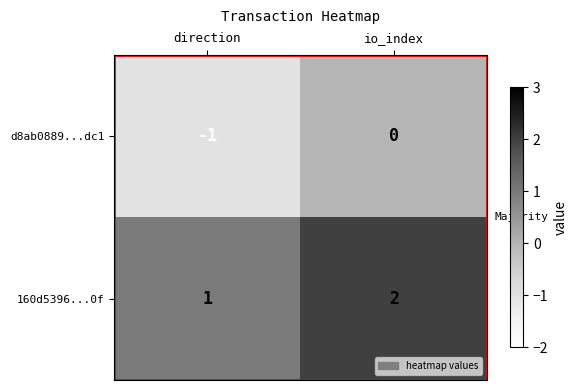

Which series has the largest total across all categories?

160d5396...0f